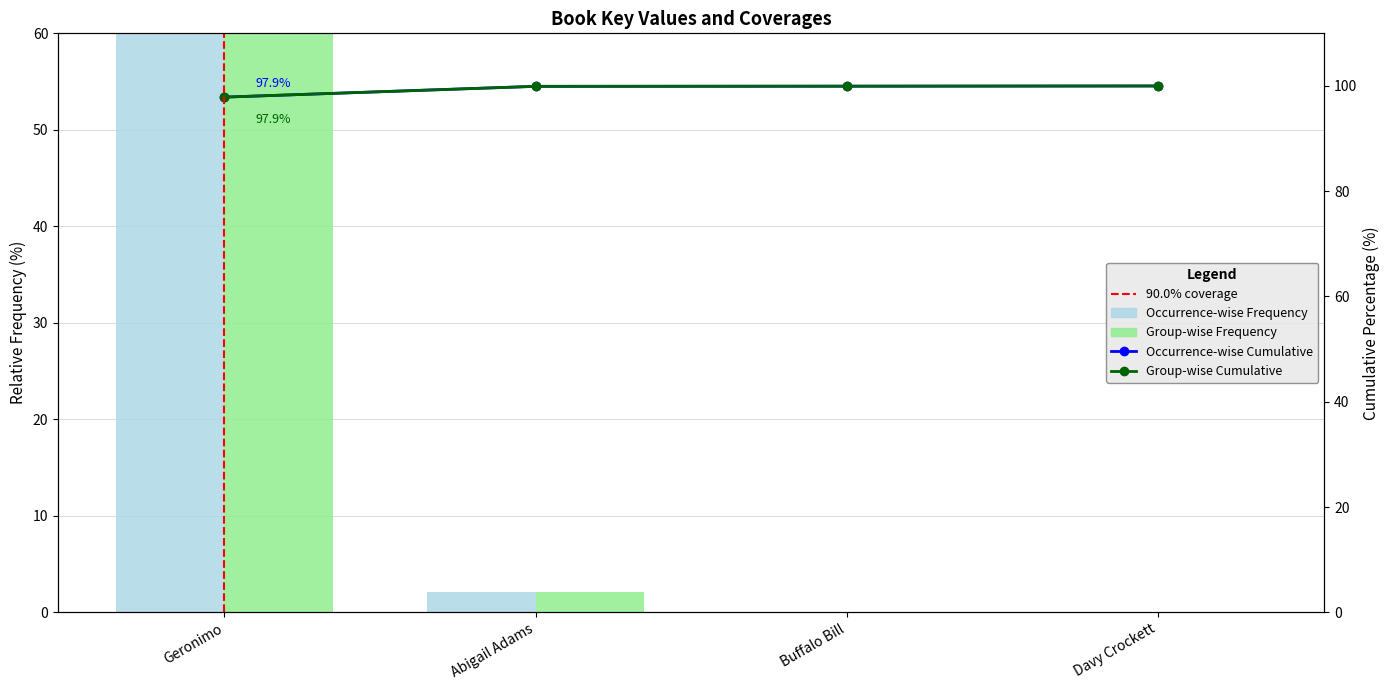

How many categories are shown in the chart?

4